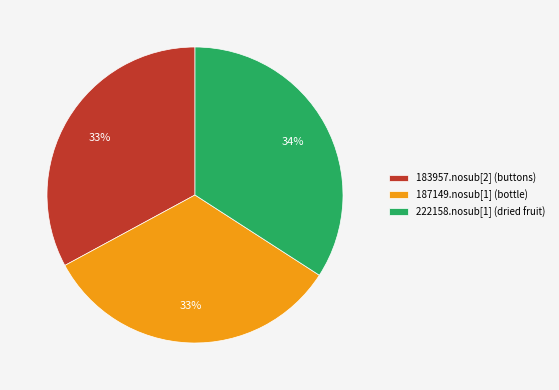

To the nearest percent, what is the difference between the largest and smallest slice percentages?

1%